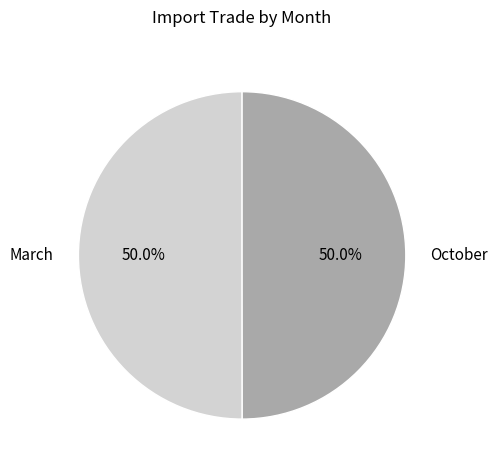

What percentage is the March slice, to the nearest percent?

50%